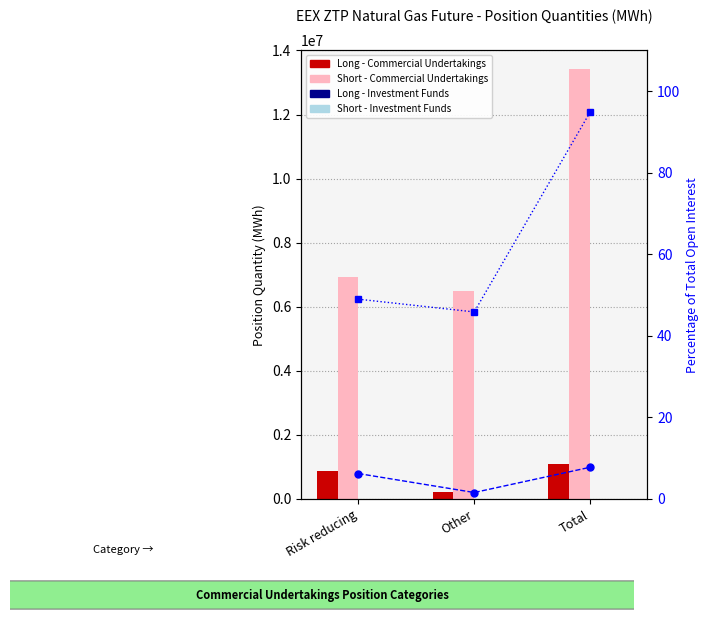

Does the chart contain stacked bars?

No